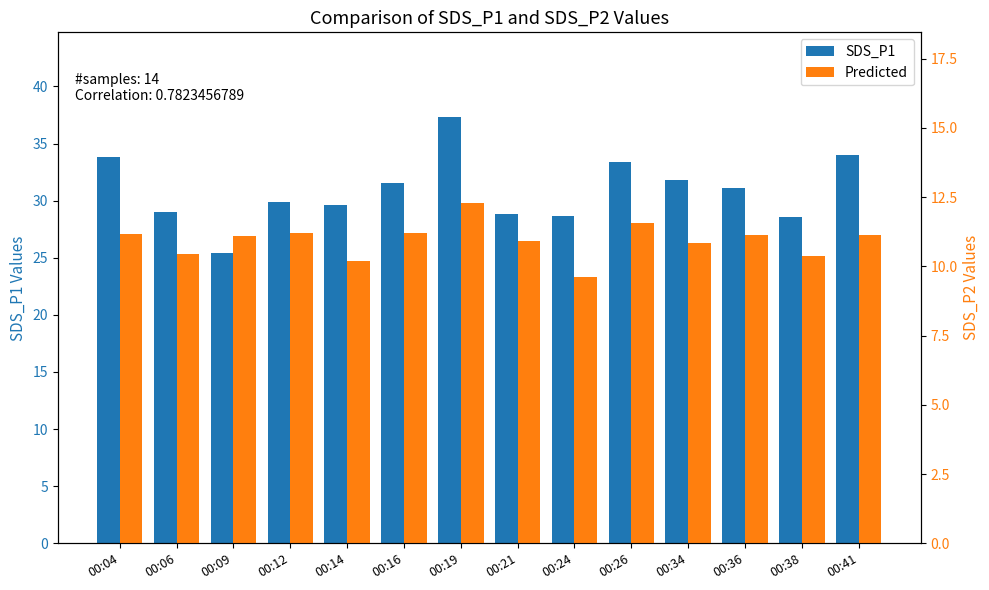

Count the number of categories in the chart.

14